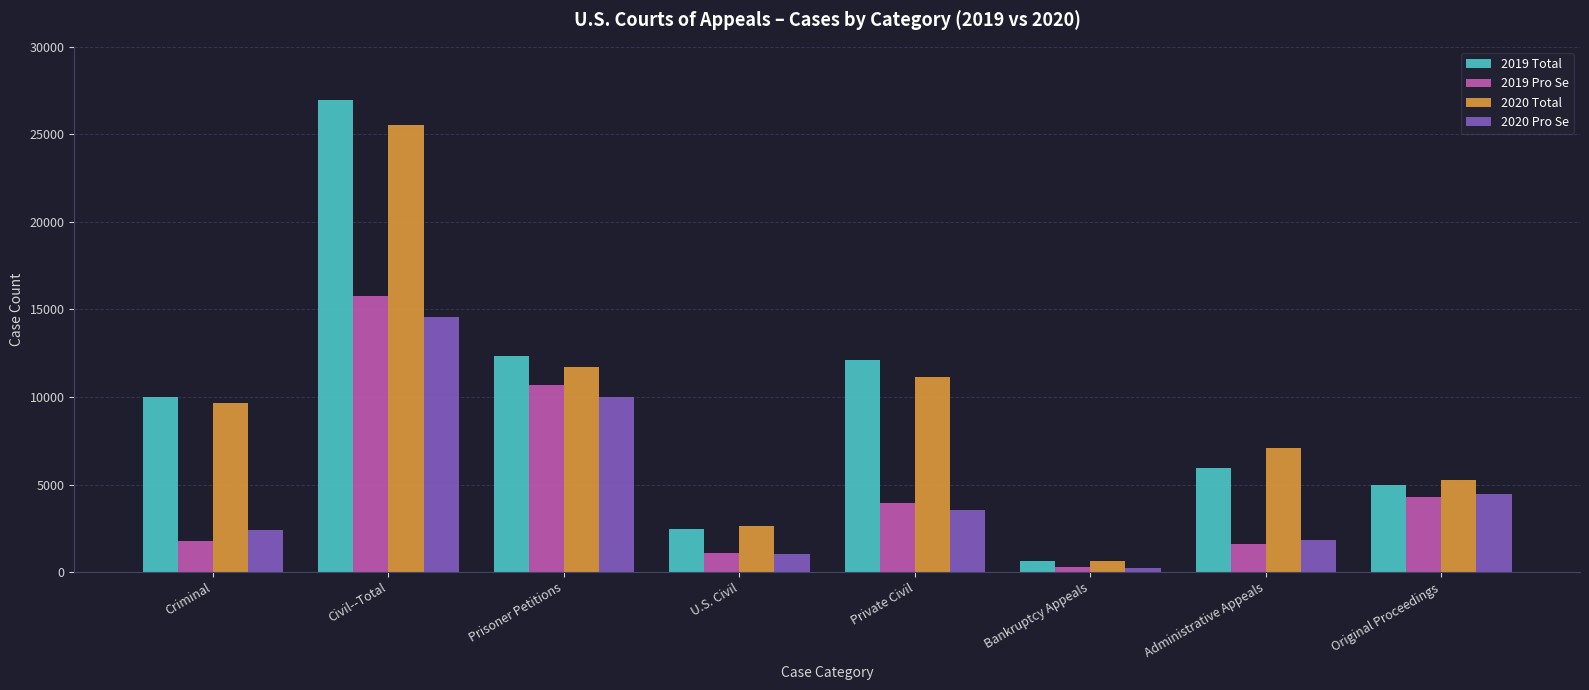

What is the difference between the maximum and minimum values in the 2019 Pro Se series?

15500